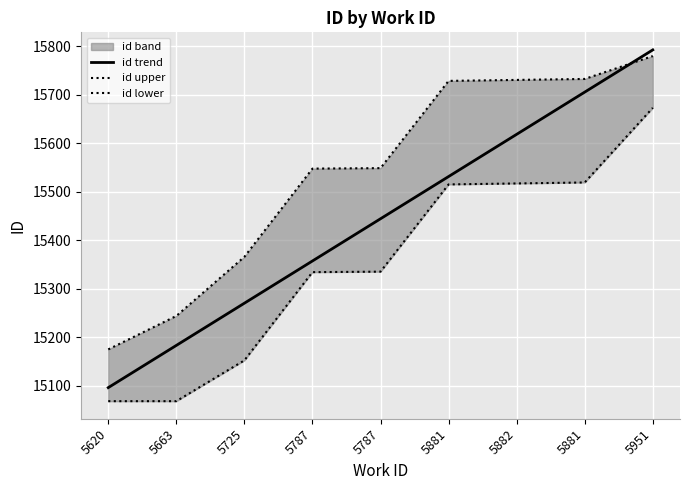

What is the difference between the maximum and minimum values in the id lower series?

605.2